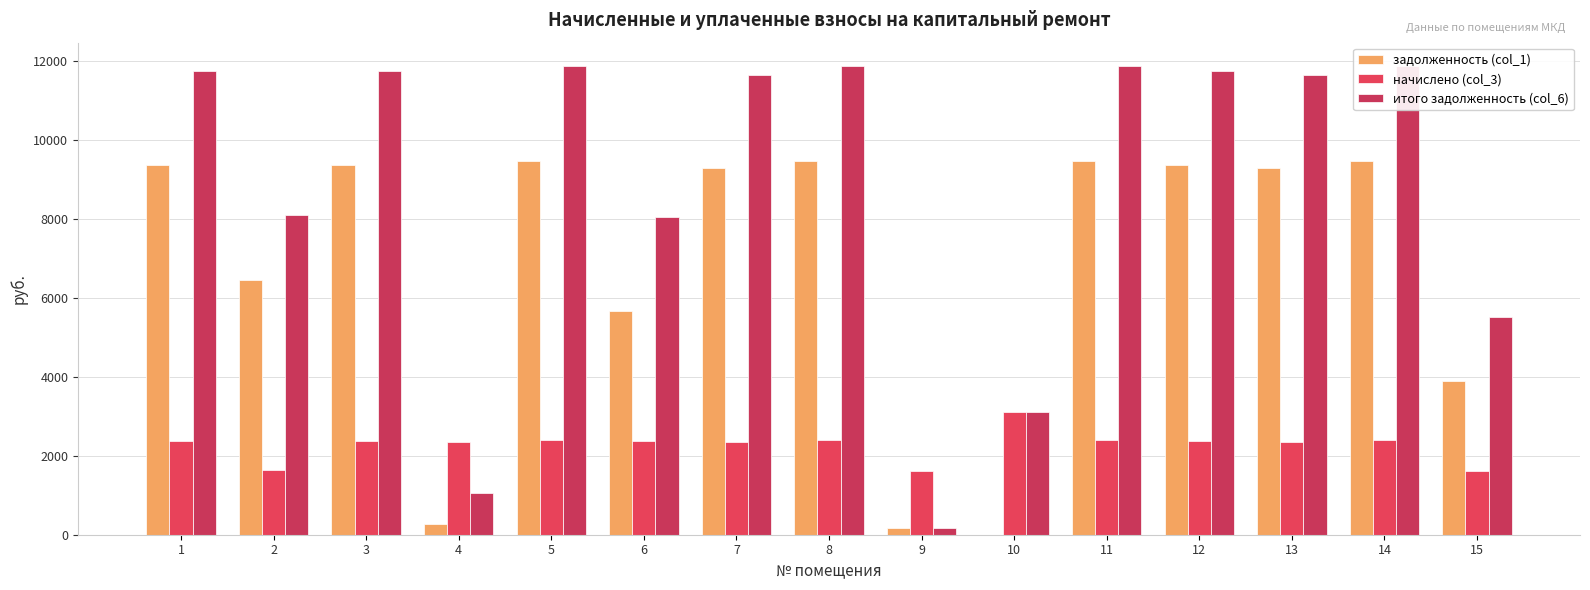

Reading right to left, list all the values displayed in this chart.

задолженность (col_1): 15=3893.6	14=9465.6	13=9292.8	12=9369.6	11=9465.6	10=0.0	9=180.3	8=9465.6	7=9292.8	6=5669.6	5=9465.6	4=261.3	3=9369.6	2=6451.2	1=9369.6
начислено (col_3): 15=1618.4	14=2396.0	13=2352.2	12=2371.7	11=2396.0	10=3100.7	9=1623.2	8=2396.0	7=2352.2	6=2371.7	5=2396.0	4=2352.2	3=2371.7	2=1633.0	1=2371.7
итого задолженность (col_6): 15=5512.0	14=11861.6	13=11645.0	12=11741.3	11=11861.6	10=3099.2	9=180.6	8=11861.6	7=11645.0	6=8041.3	5=11861.6	4=1045.5	3=11741.3	2=8084.2	1=11741.3